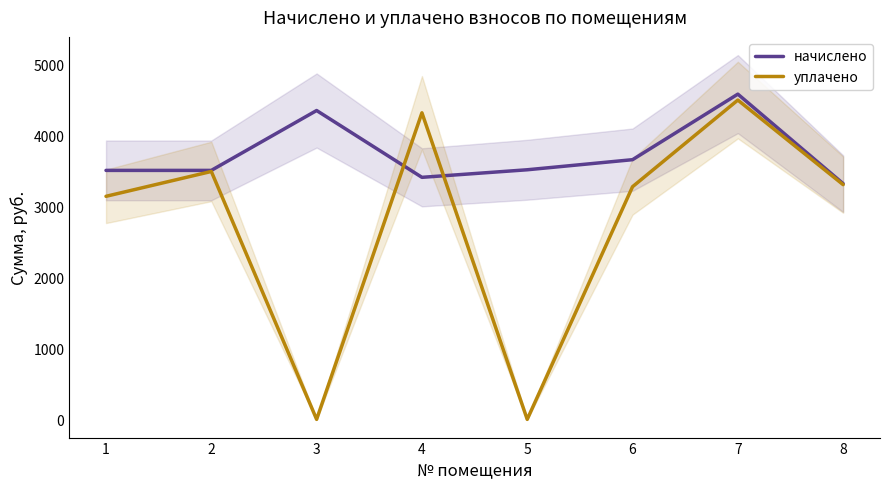

How many data points in начислено are above 3517?

4